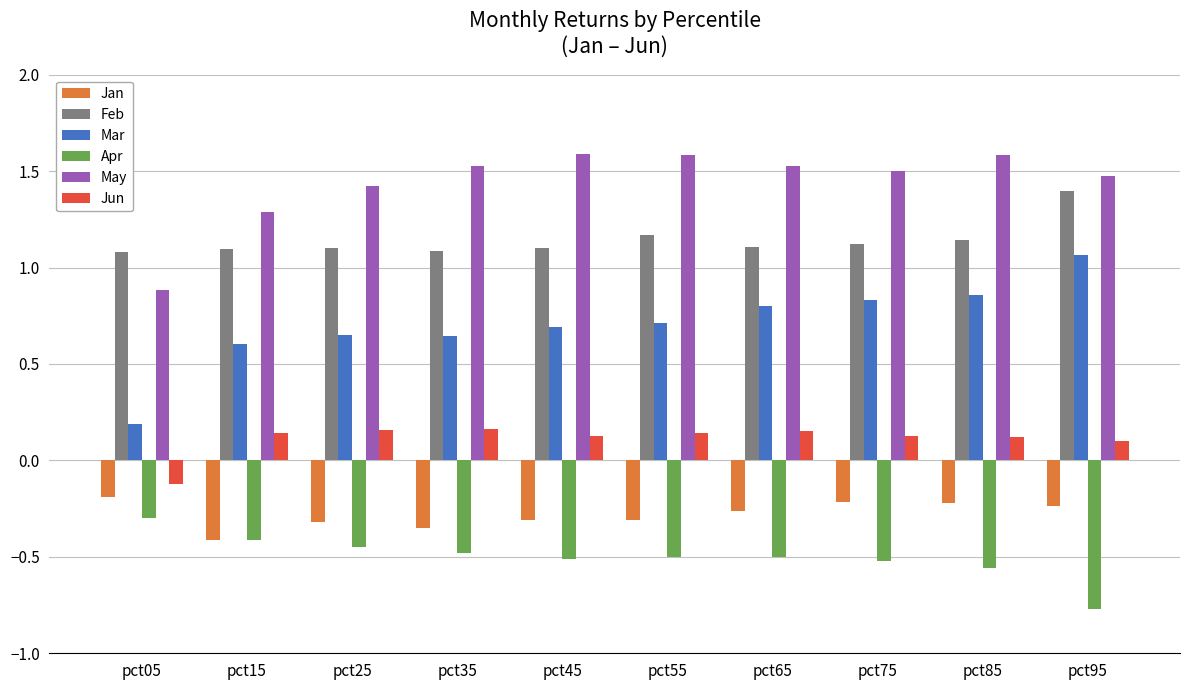

Which series has the largest range (max minus min)?

Mar